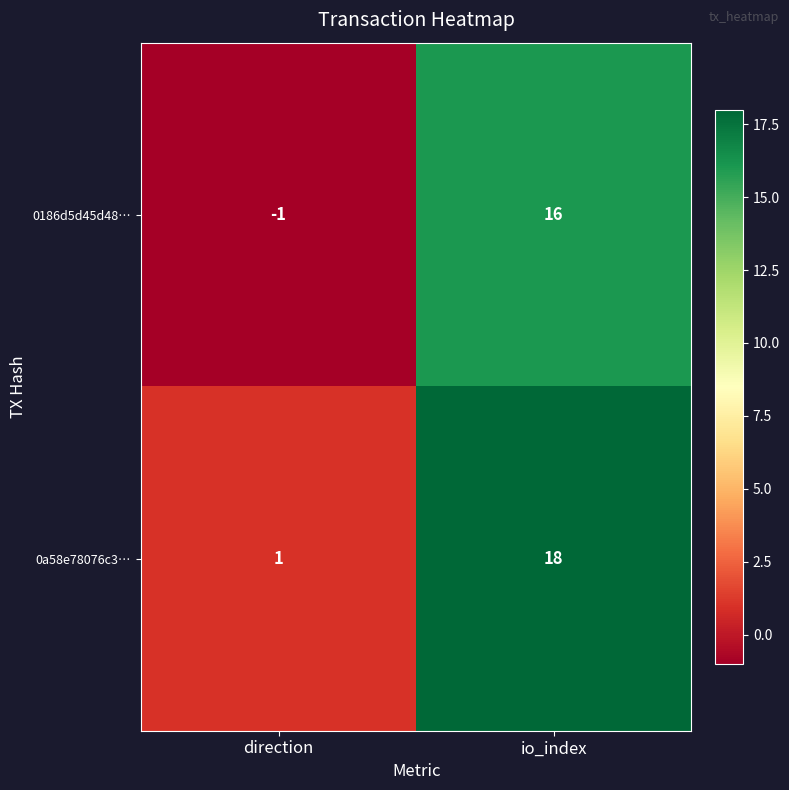

What is the average value of the 0186d5d45d48… series?

8